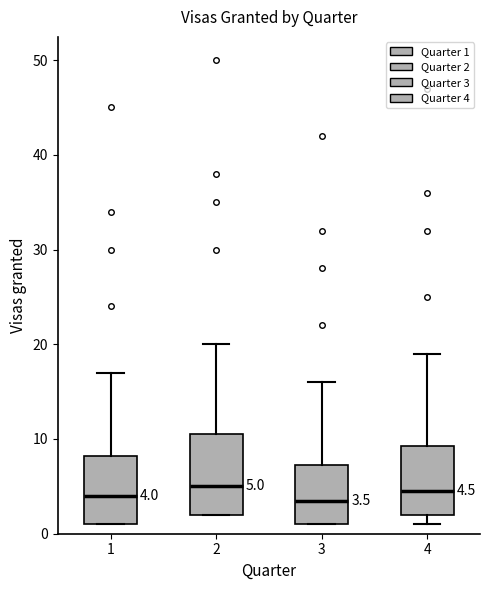

Which box is the tallest, from its lower edge to its upper edge?

2